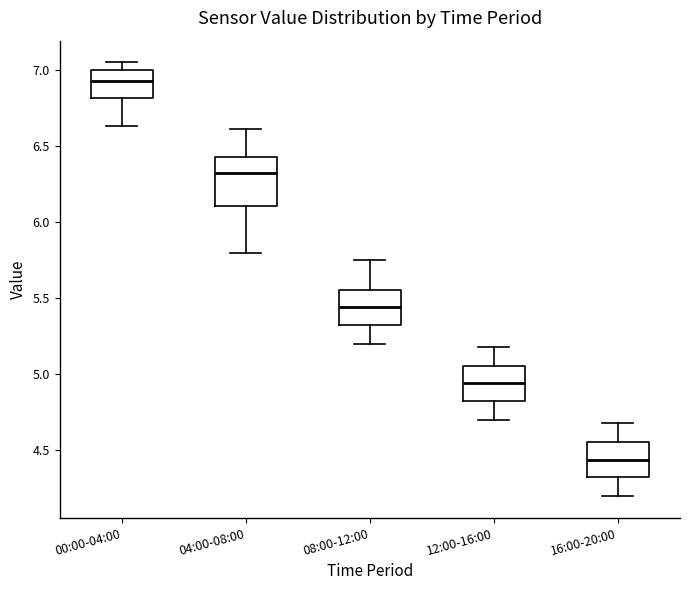

Comparing the boxes themselves (not the whiskers), which one is the tallest?

04:00-08:00